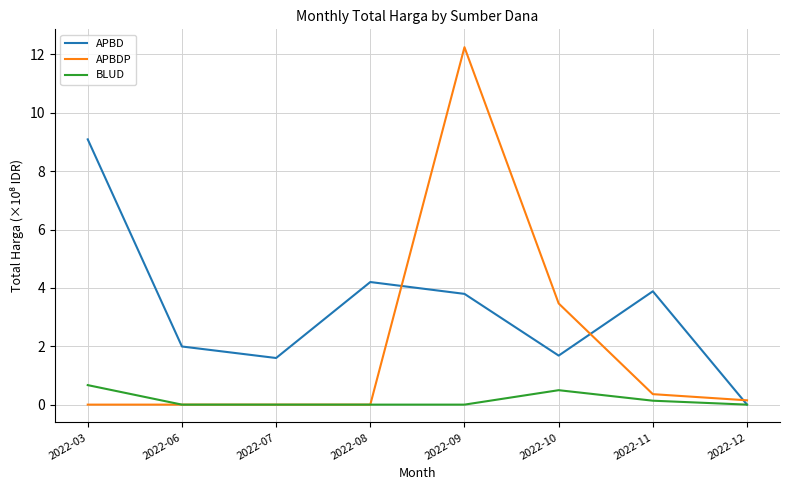

Is it true that BLUD equals 0.0 at 2022-07?

True